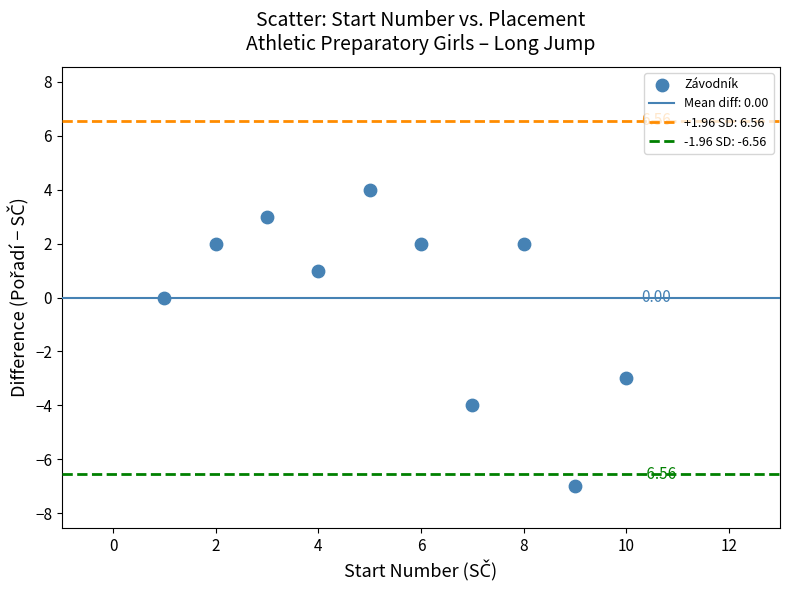

What is the range of Y values (max minus min)?

11